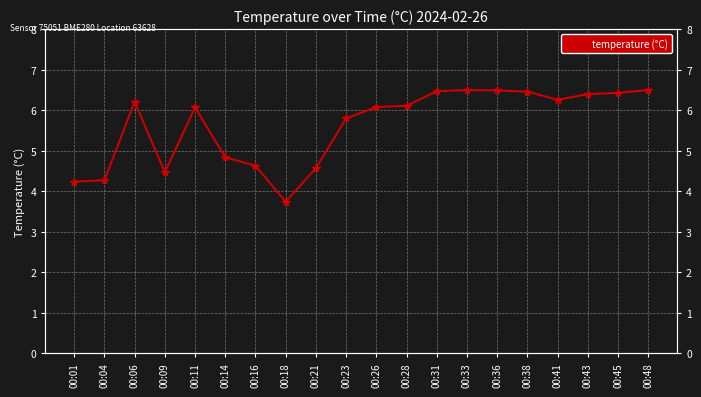

The value at 00:09 is 4.5. True or false?

True